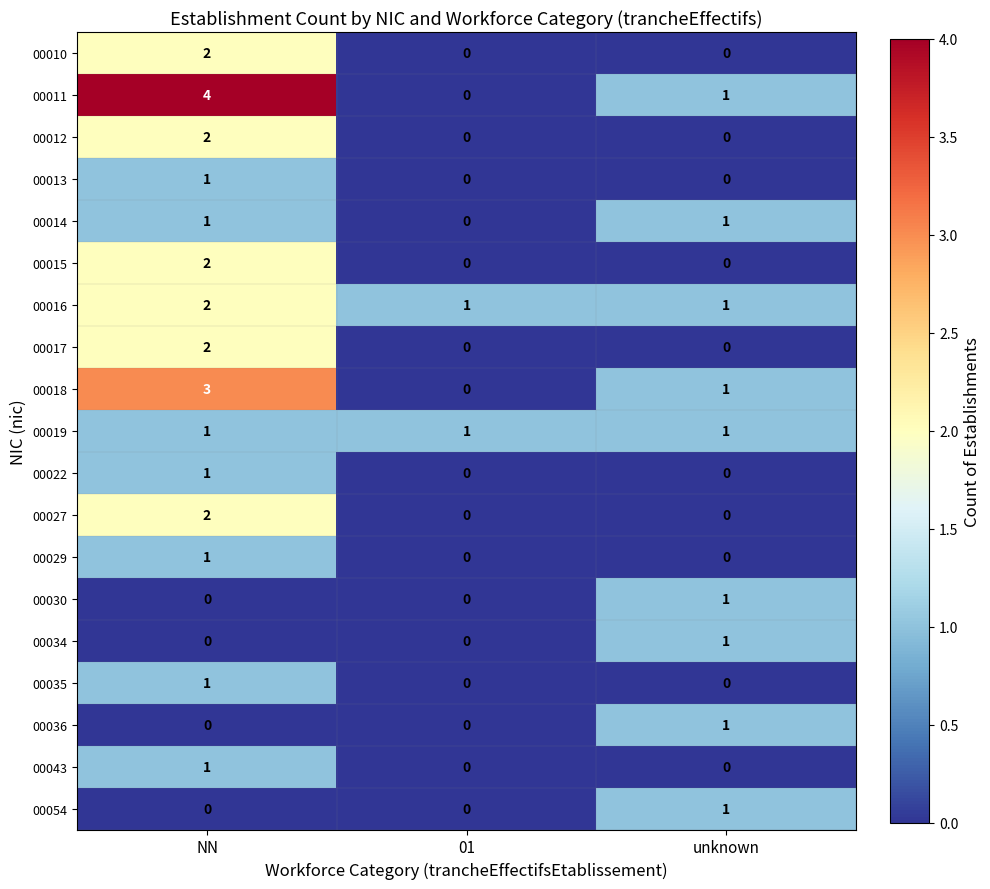

Which category has the highest value across all series?

NN